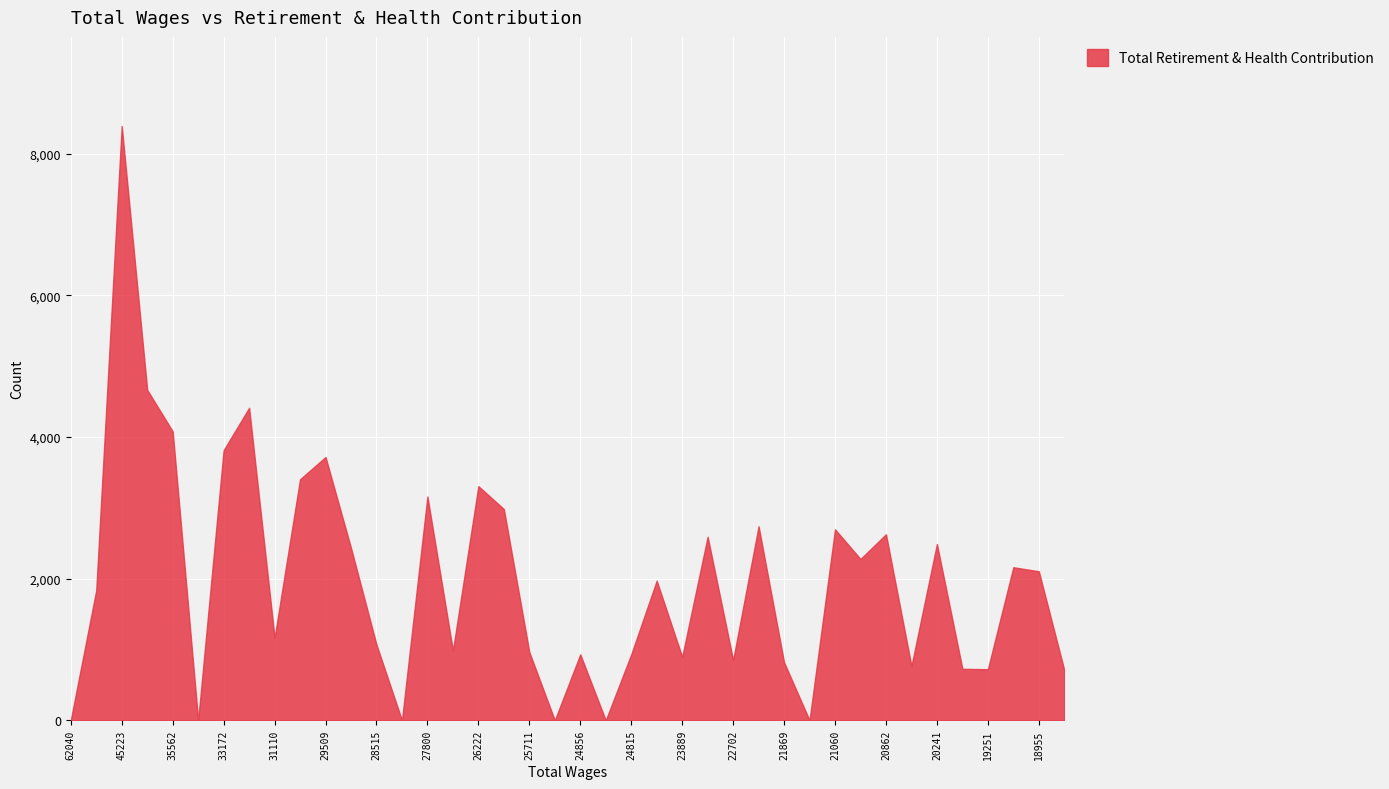

What is the greatest value displayed?

8392